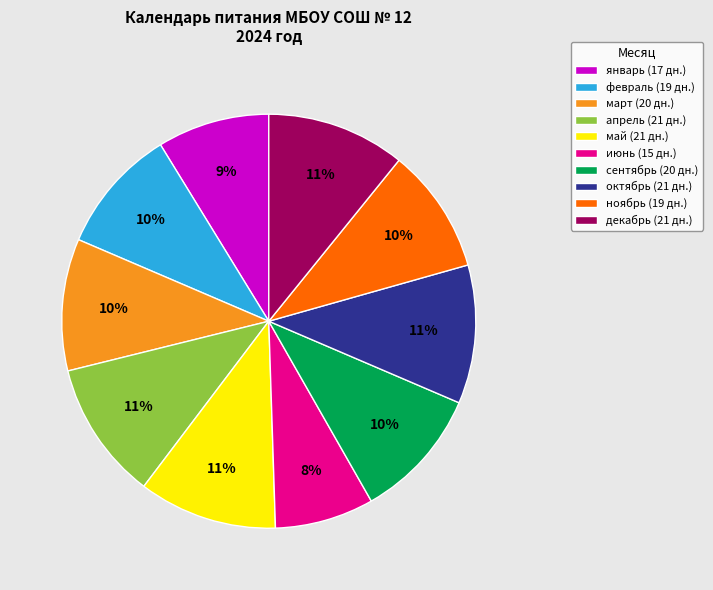

How many segments does this pie chart have?

10